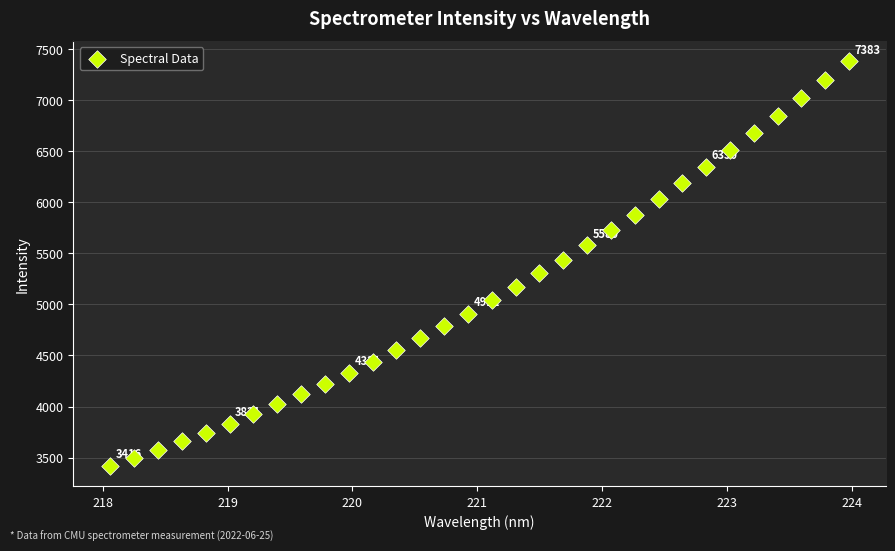

What is the range of Y values (max minus min)?

3967.3